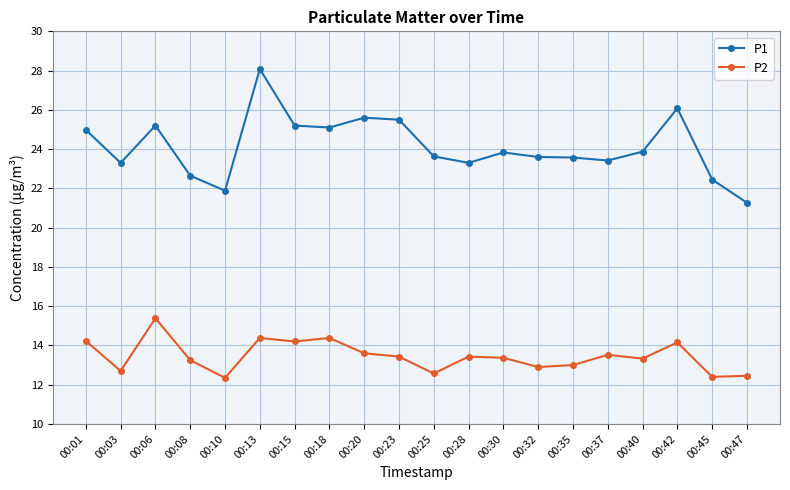

At which label does P2 first exceed 13?

00:01